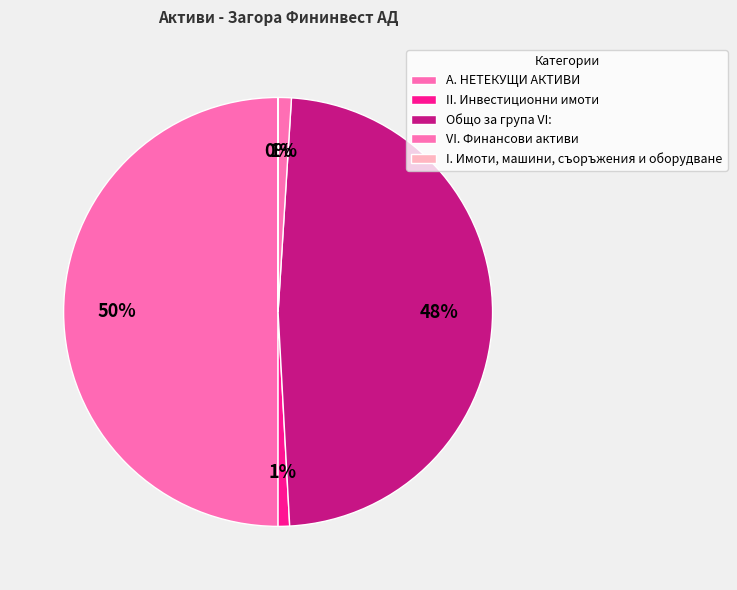

The Общо за група VI: slice represents 38% of the pie. True or false?

False